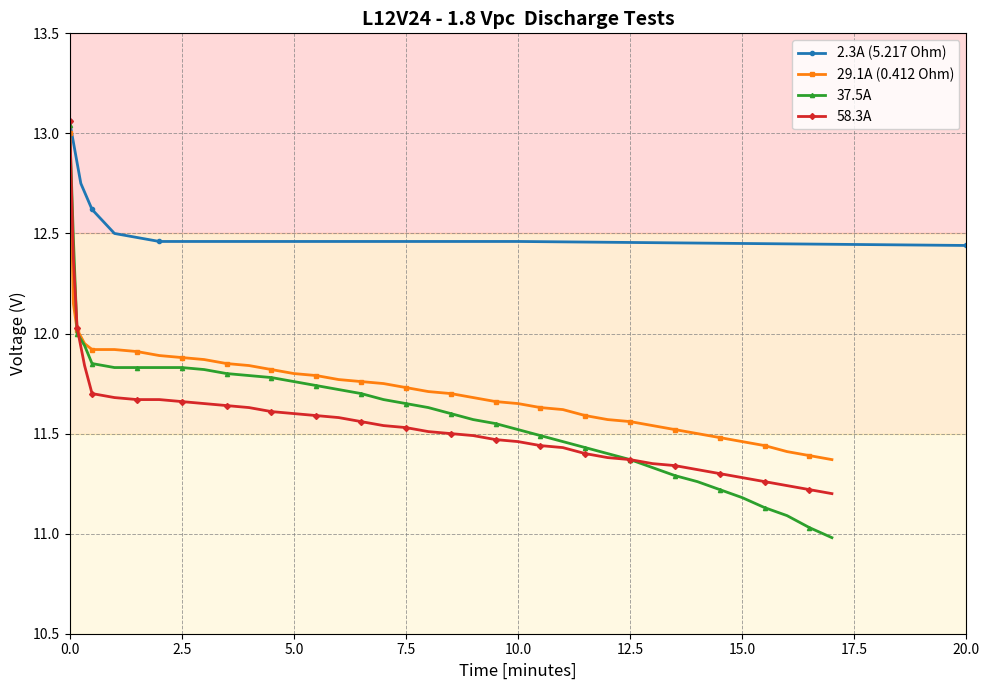

The 58.3A series shows 11.6 at 5.0. True or false?

True